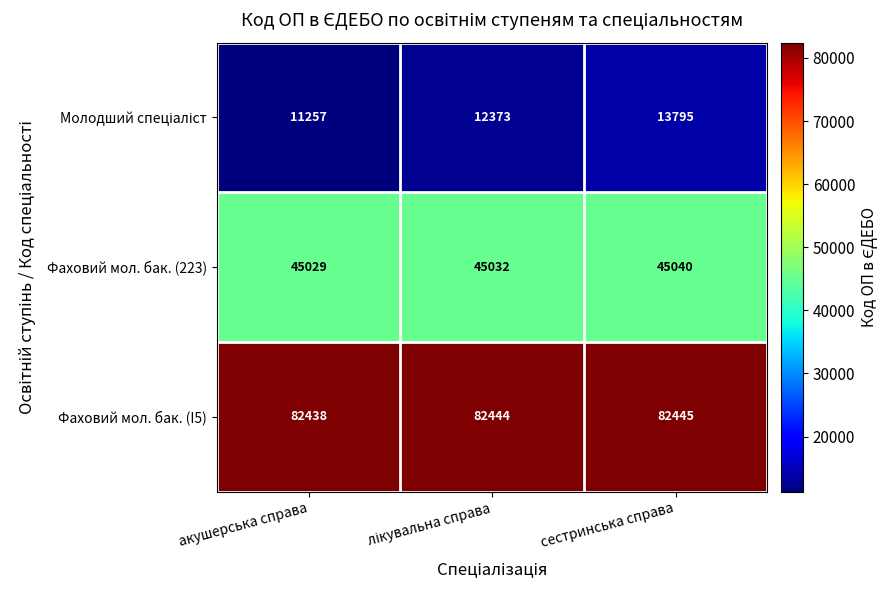

What is the spread (max minus min) of values at сестринська справа?

68650